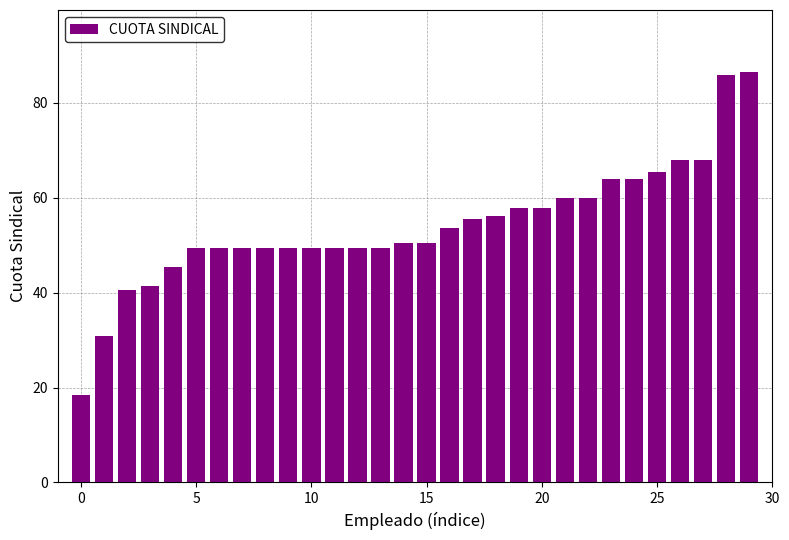

What is the sum of all values?

1625.1